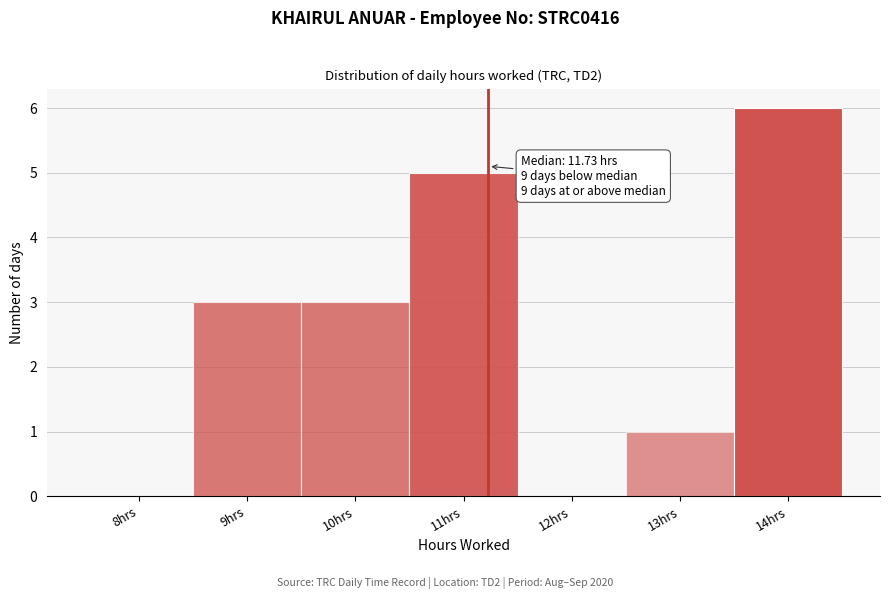

Reading left to right, what are all the values shown in this chart?

8hrs=0	9hrs=3	10hrs=3	11hrs=5	12hrs=0	13hrs=1	14hrs=6